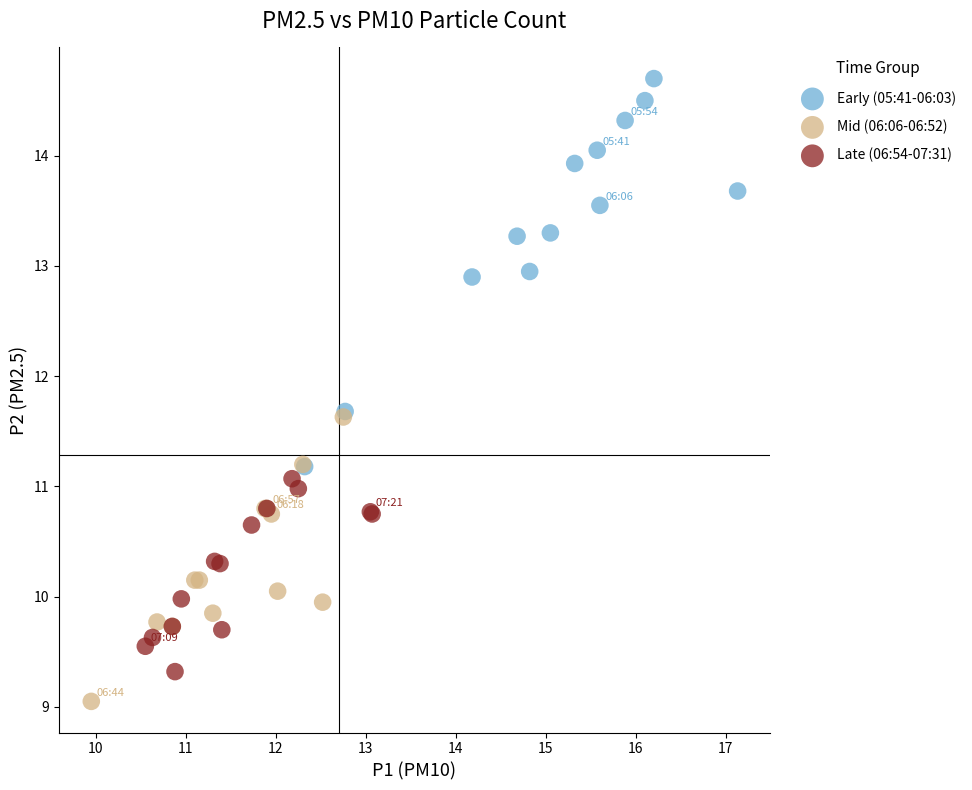

Which series contains the lowest Y value?

Mid (06:06-06:52)